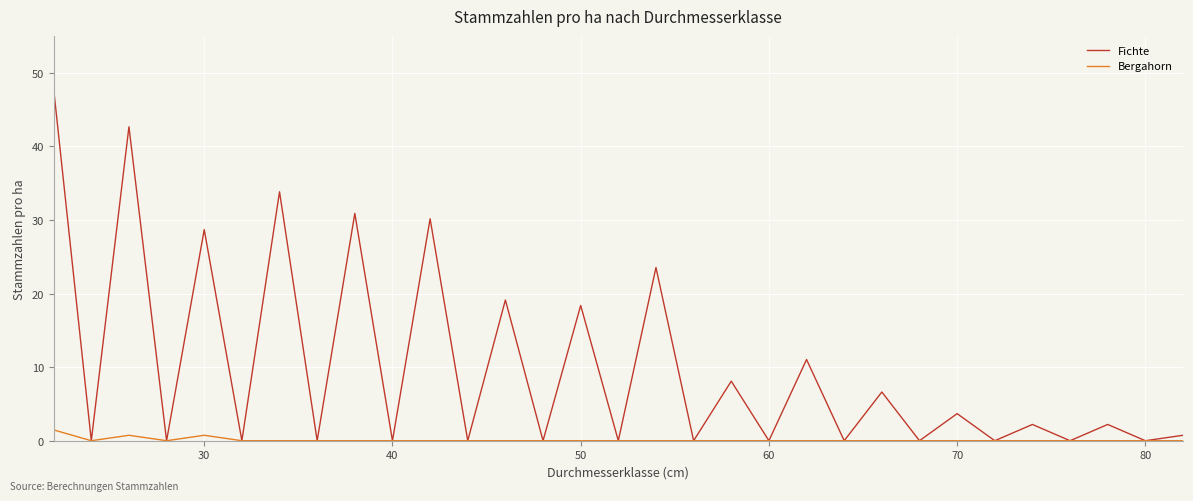

Which series has the widest spread of values?

Fichte